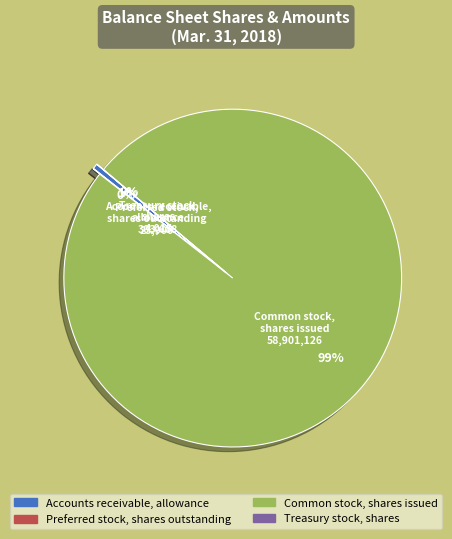

Is the sum of Common stock, shares issued and Accounts receivable, allowance greater than half?

Yes